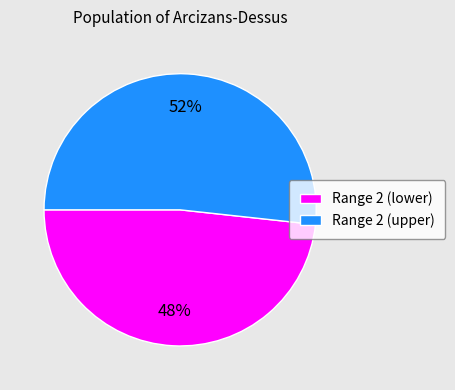

To the nearest percent, what is the combined percentage of Range 2 (upper) and Range 2 (lower)?

100%